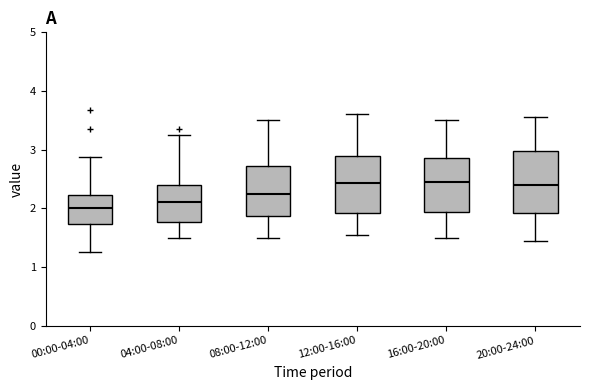

Reading left to right, read every box against the y-axis: the position of its median line, the range the box covers, and the ends of its whiskers. The values are not printed on the chart, so give them approximately, as read against the axis.

00:00-04:00: median 2.0, box 1.7 to 2.2, whiskers 1.3 to 2.9
04:00-08:00: median 2.1, box 1.8 to 2.4, whiskers 1.5 to 3.3
08:00-12:00: median 2.3, box 1.9 to 2.7, whiskers 1.5 to 3.5
12:00-16:00: median 2.4, box 1.9 to 2.9, whiskers 1.6 to 3.6
16:00-20:00: median 2.5, box 1.9 to 2.9, whiskers 1.5 to 3.5
20:00-24:00: median 2.4, box 1.9 to 3.0, whiskers 1.5 to 3.6